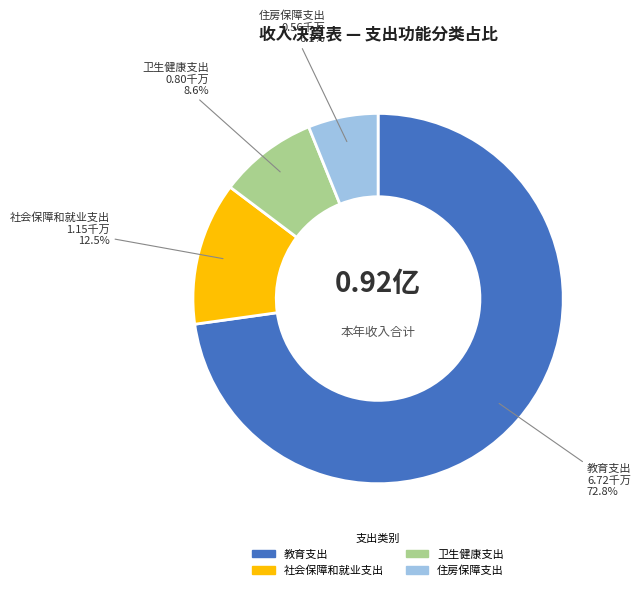

The 教育支出 slice represents 62% of the pie. True or false?

False